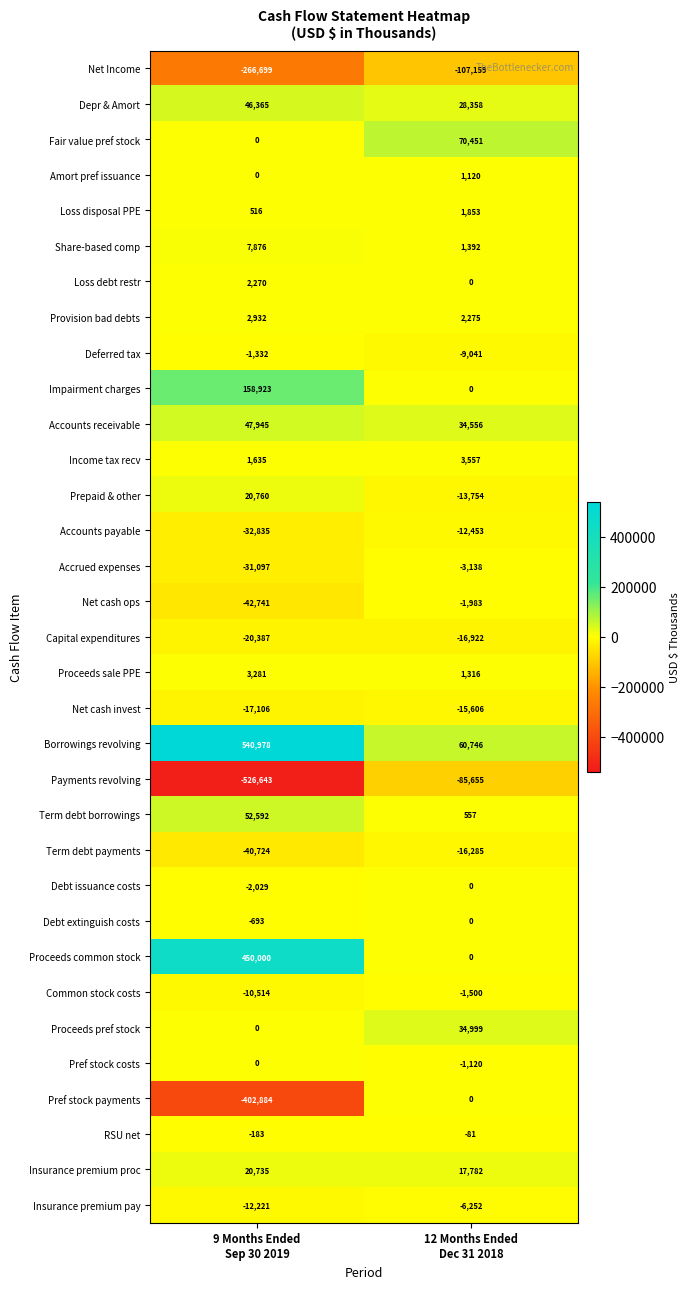

What is the maximum value for Loss disposal PPE?

1853